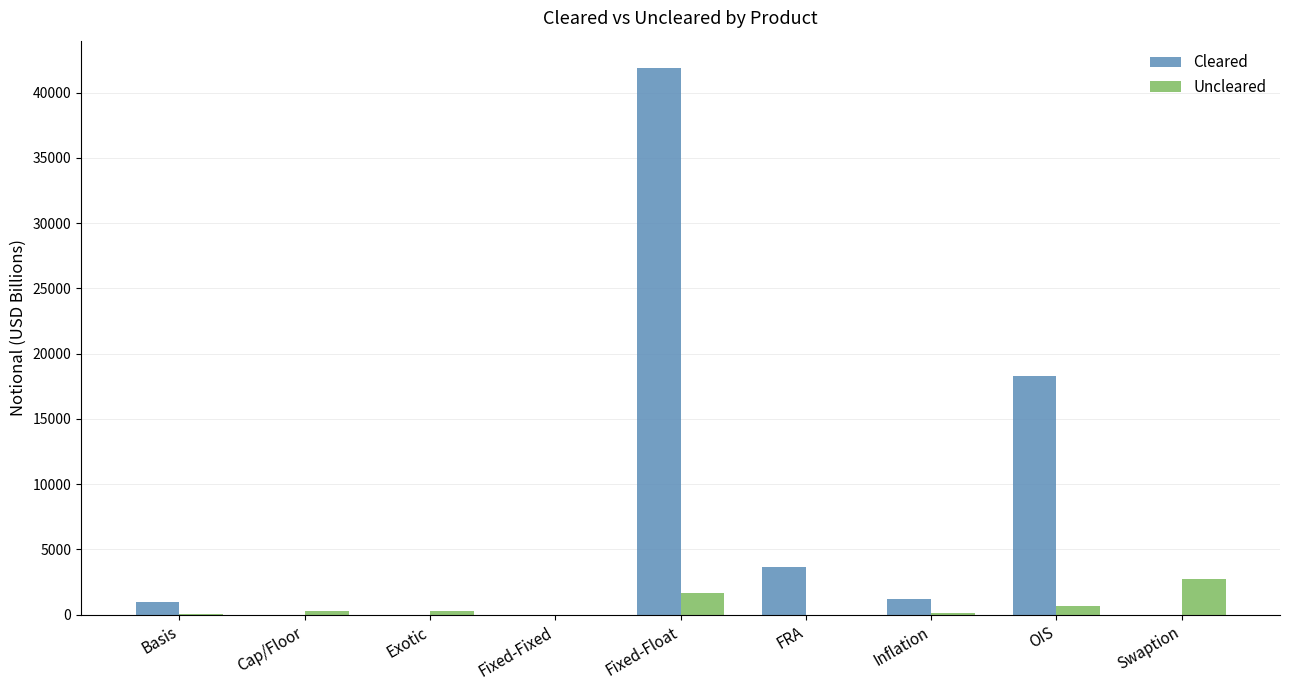

What is the greatest value displayed?

41878